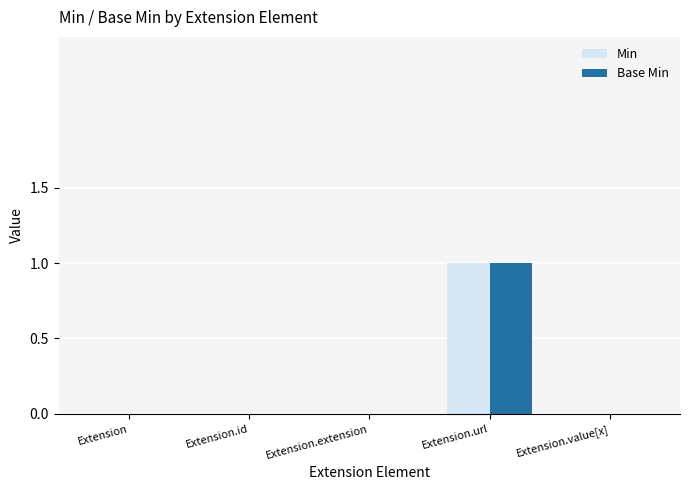

At which category is the sum across all series the highest?

Extension.url